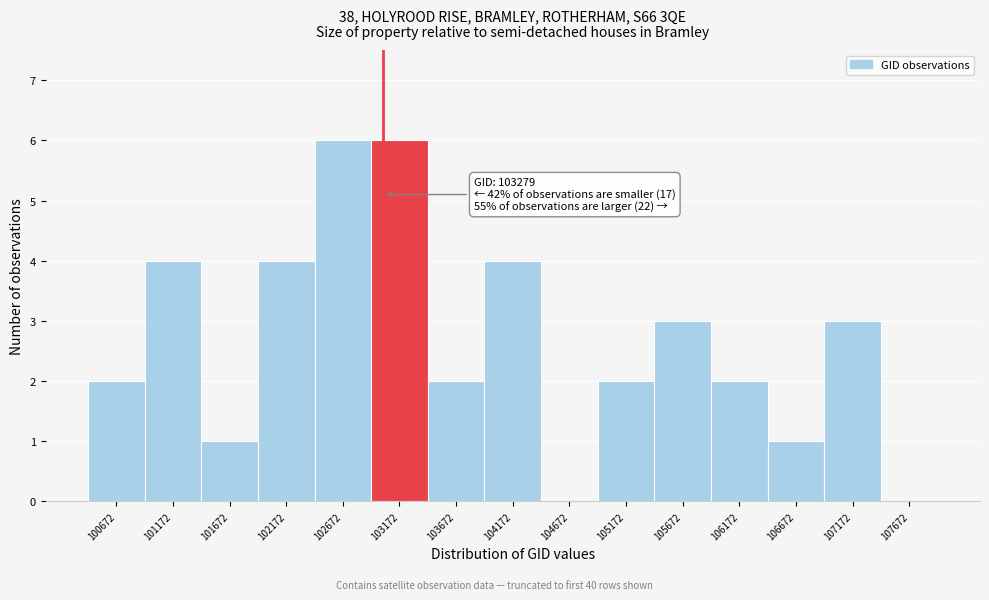

Reading right to left, transcribe all the data shown in this chart.

107672=0	107172=3	106672=1	106172=2	105672=3	105172=2	104672=0	104172=4	103672=2	103172=6	102672=6	102172=4	101672=1	101172=4	100672=2